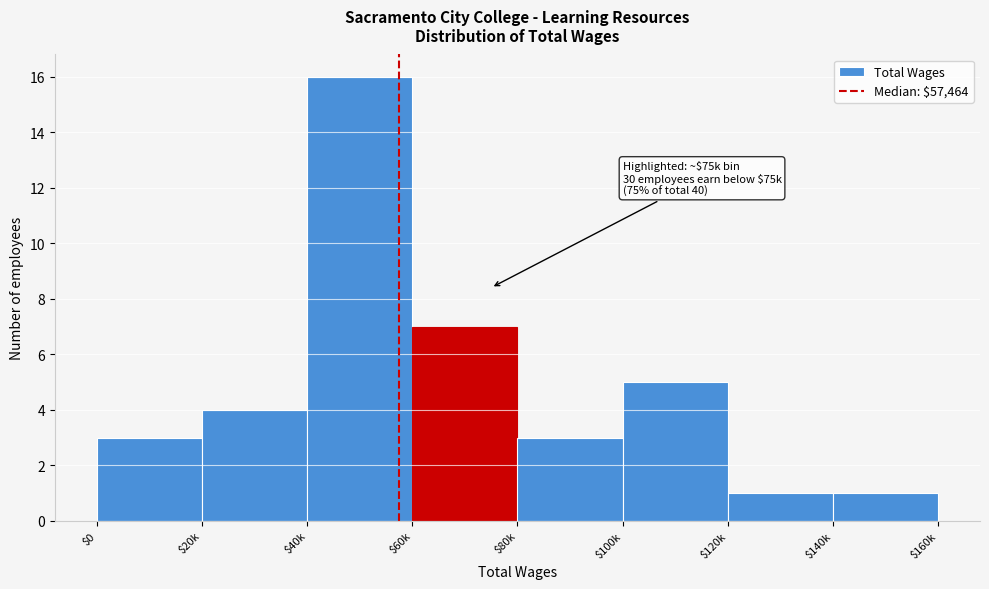

Reading right to left, extract all data points from this chart.

1	1	5	3	7	16	4	3